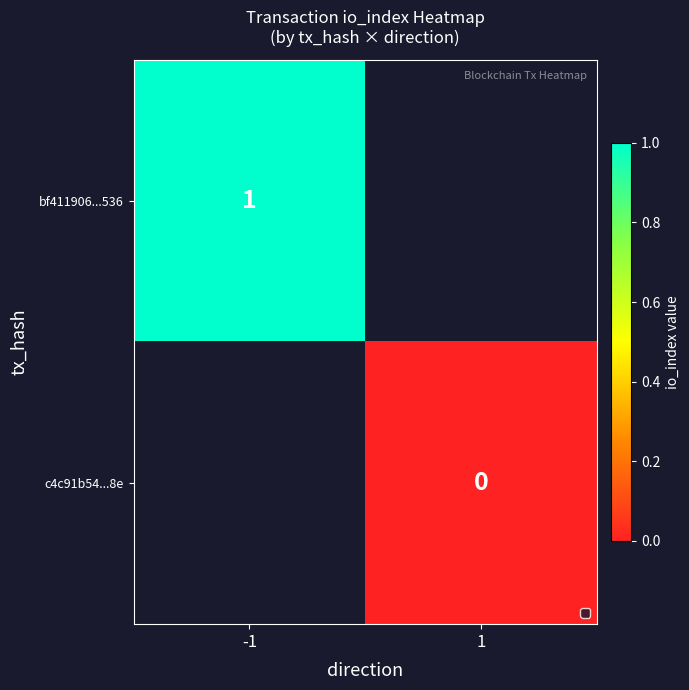

Between 1 and -1, which is larger?

-1